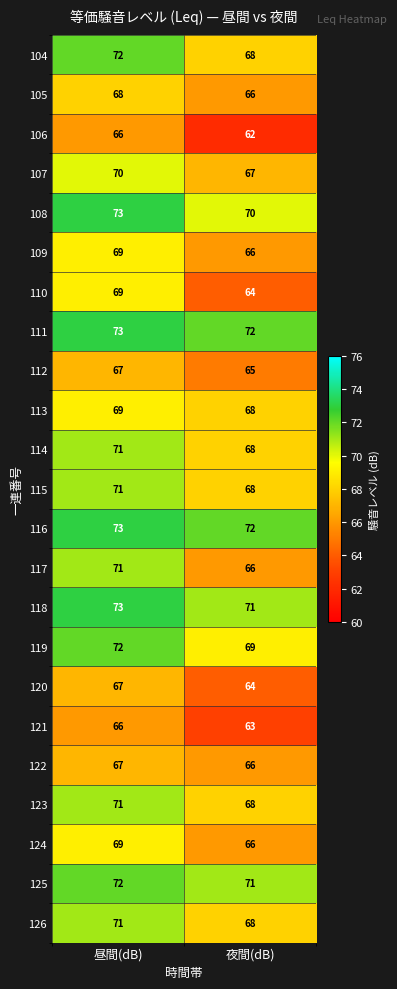

True or false: 110 has a value of 102 at 昼間(dB).

False